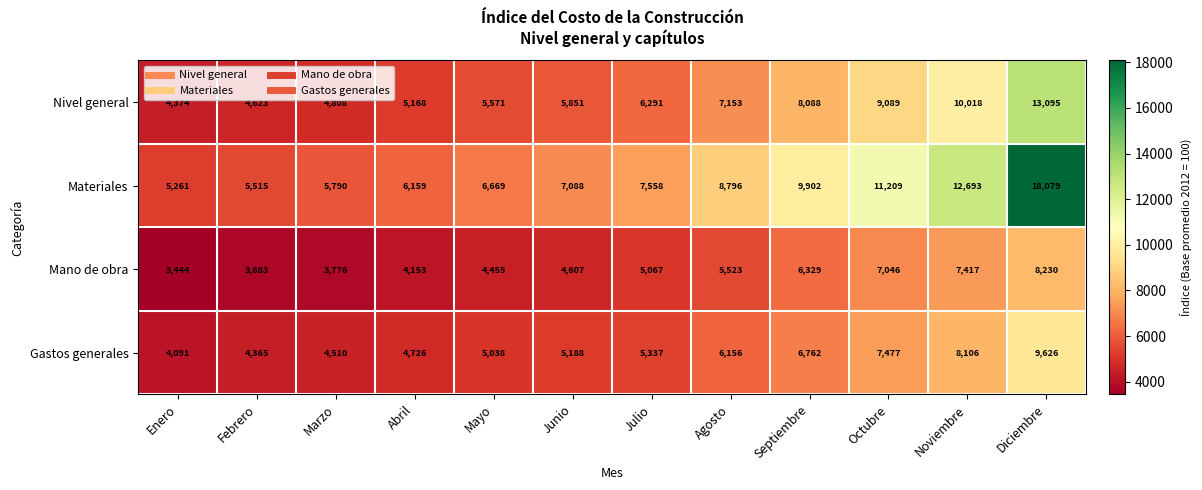

What is the minimum value shown in the chart?

3444